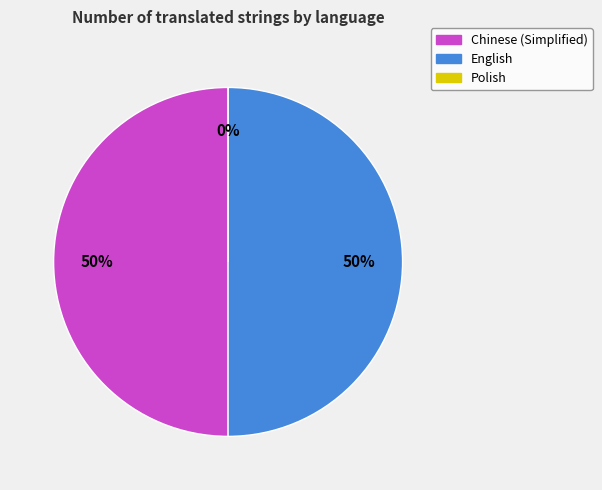

To the nearest percent, what percentage of the pie is Chinese (Simplified)?

50%